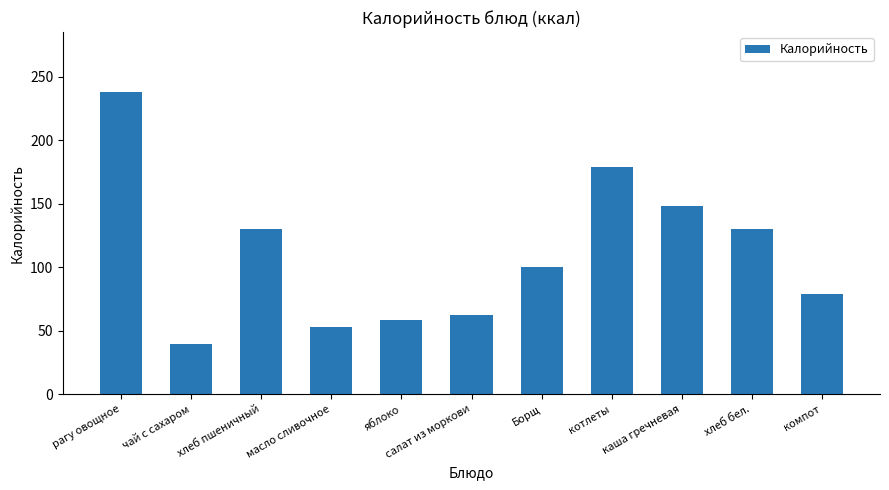

What is the smallest value displayed?

39.9